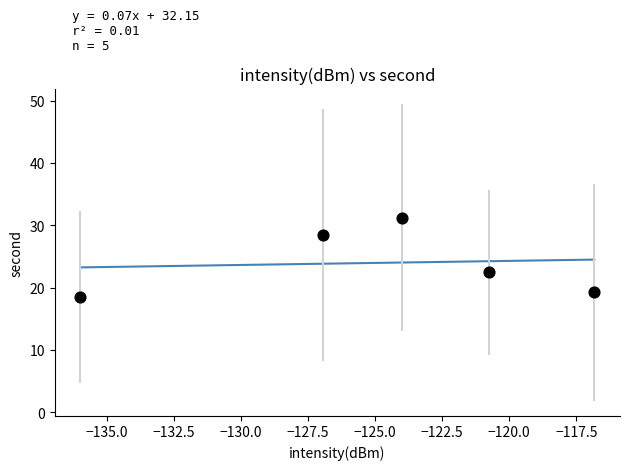

What is the average Y value?

24.0